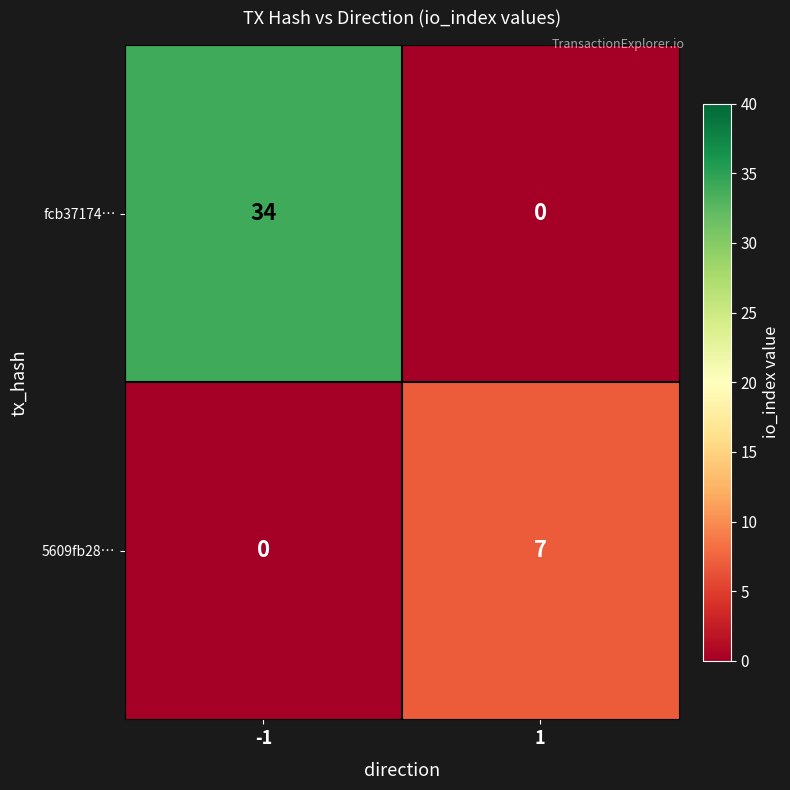

How many distinct data groups are displayed?

2